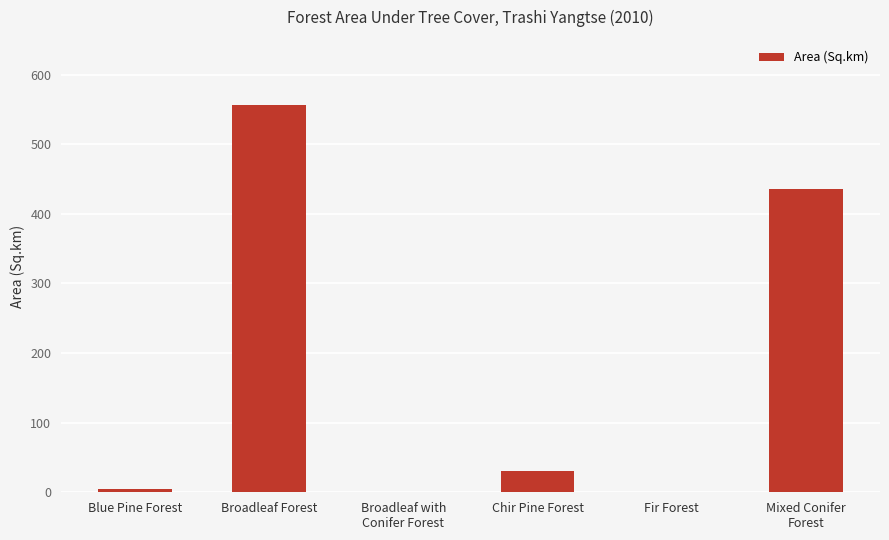

Are the bars grouped side by side (vs. stacked)?

No